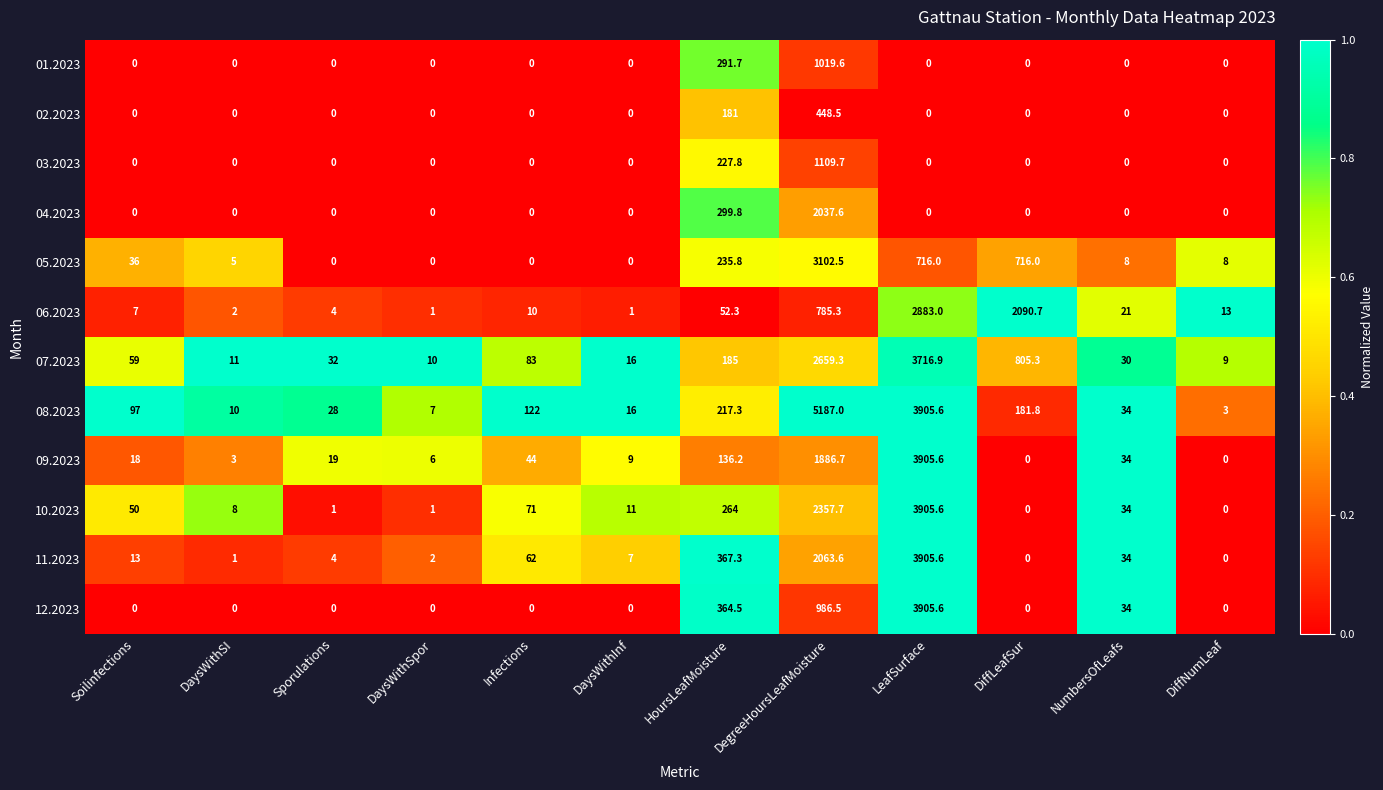

What is the difference between the maximum and minimum values in the 10.2023 series?

3905.6